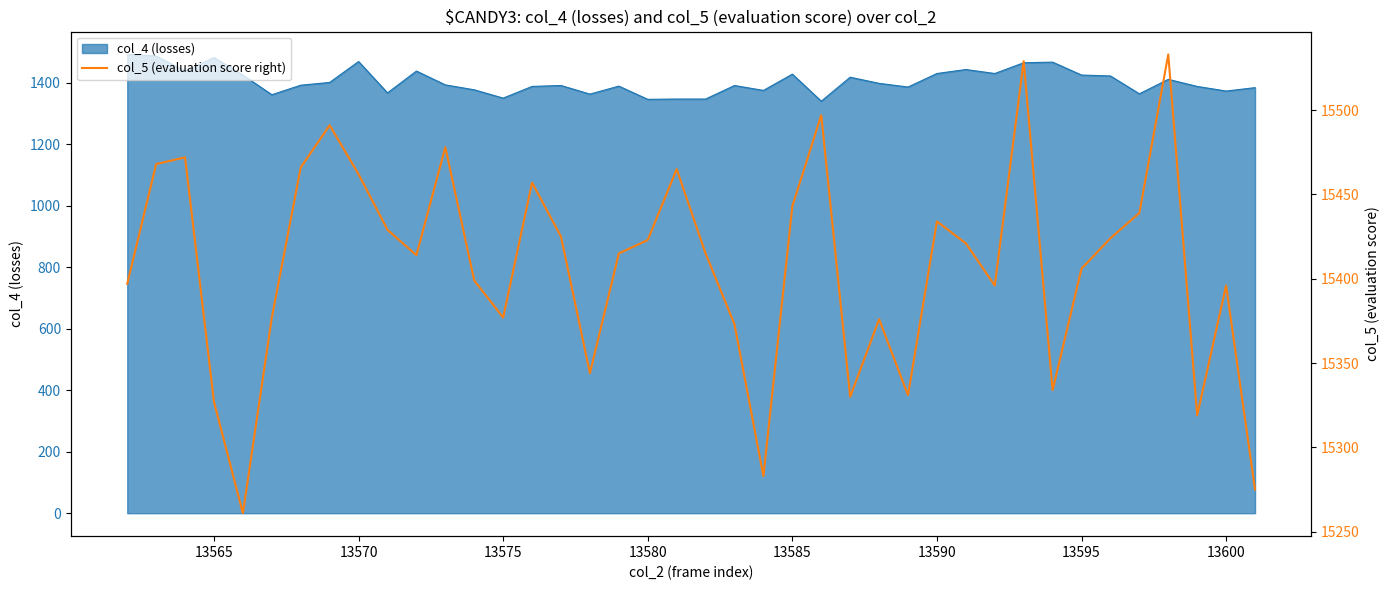

Reading left to right, what are all the values shown in this chart?

15397	15468	15472	15327	15261	15377	15466	15491	15462	15429	15414	15478	15399	15377	15457	15425	15344	15415	15423	15465	15415	15373	15283	15443	15497	15330	15376	15331	15434	15421	15396	15529	15334	15406	15424	15439	15533	15319	15396	15275